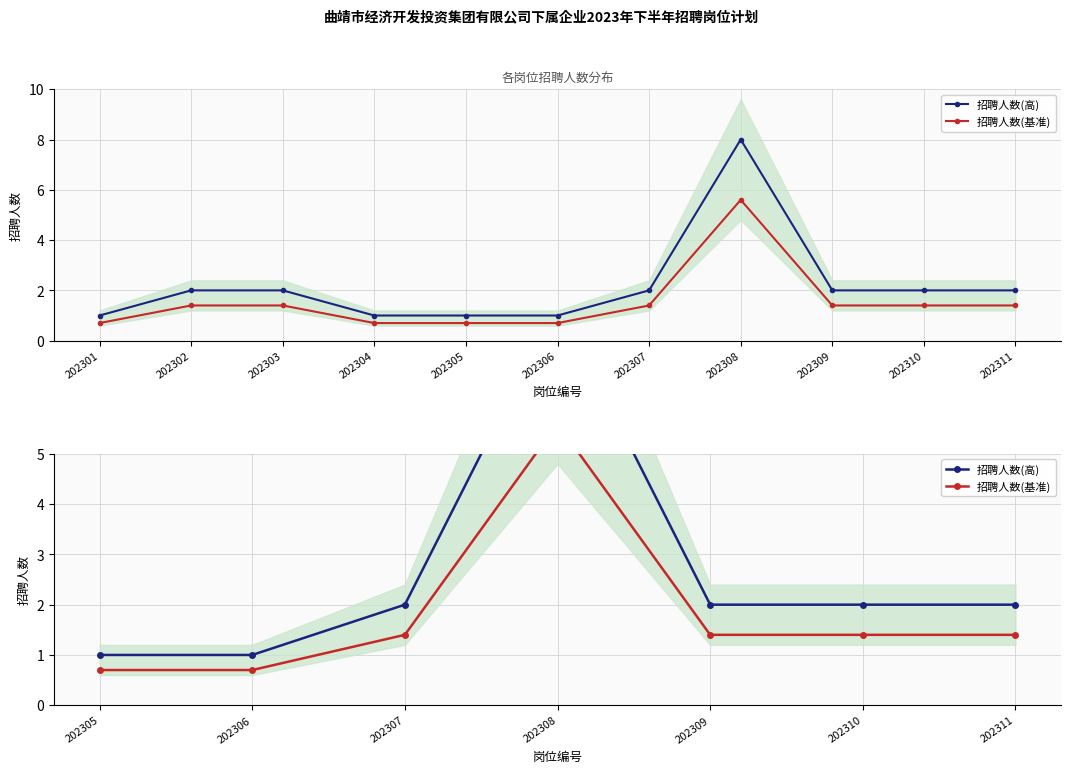

How many distinct data groups are displayed?

2